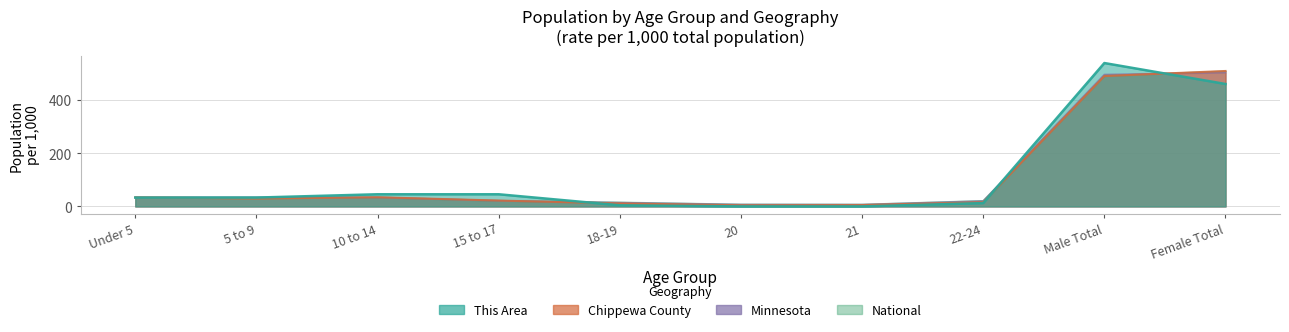

Between Under 5 and 22-24, which series saw the biggest shift?

This Area